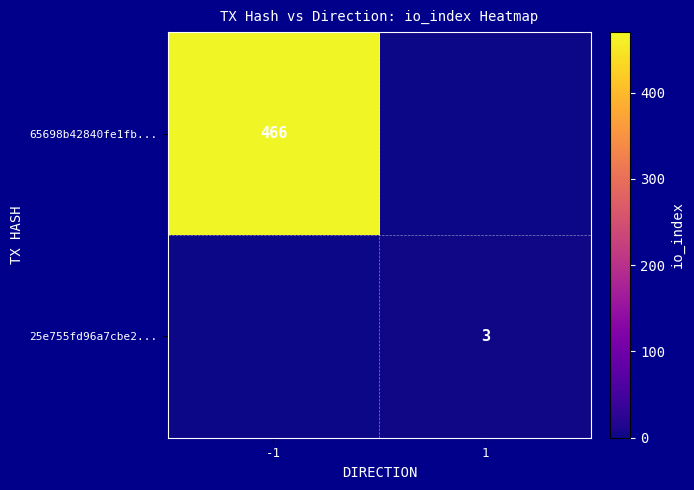

The 65698b42840fe1fb... series shows 466 at -1. True or false?

True